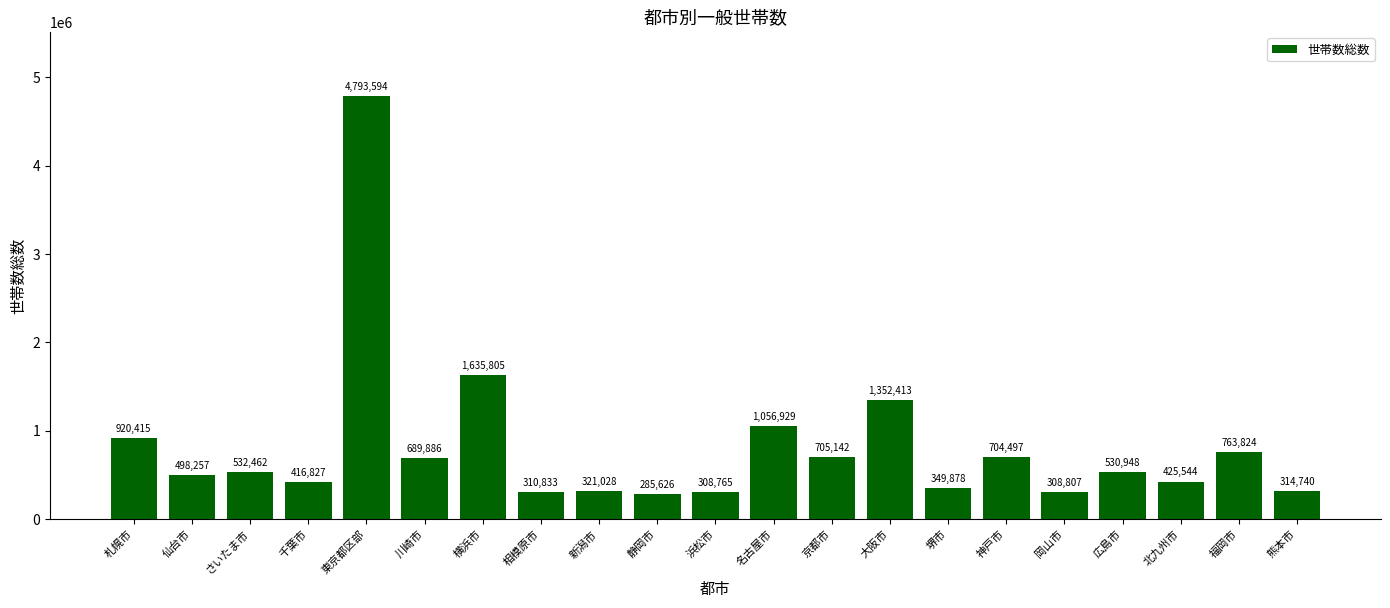

What is the label of the 5th bar from the right?

岡山市